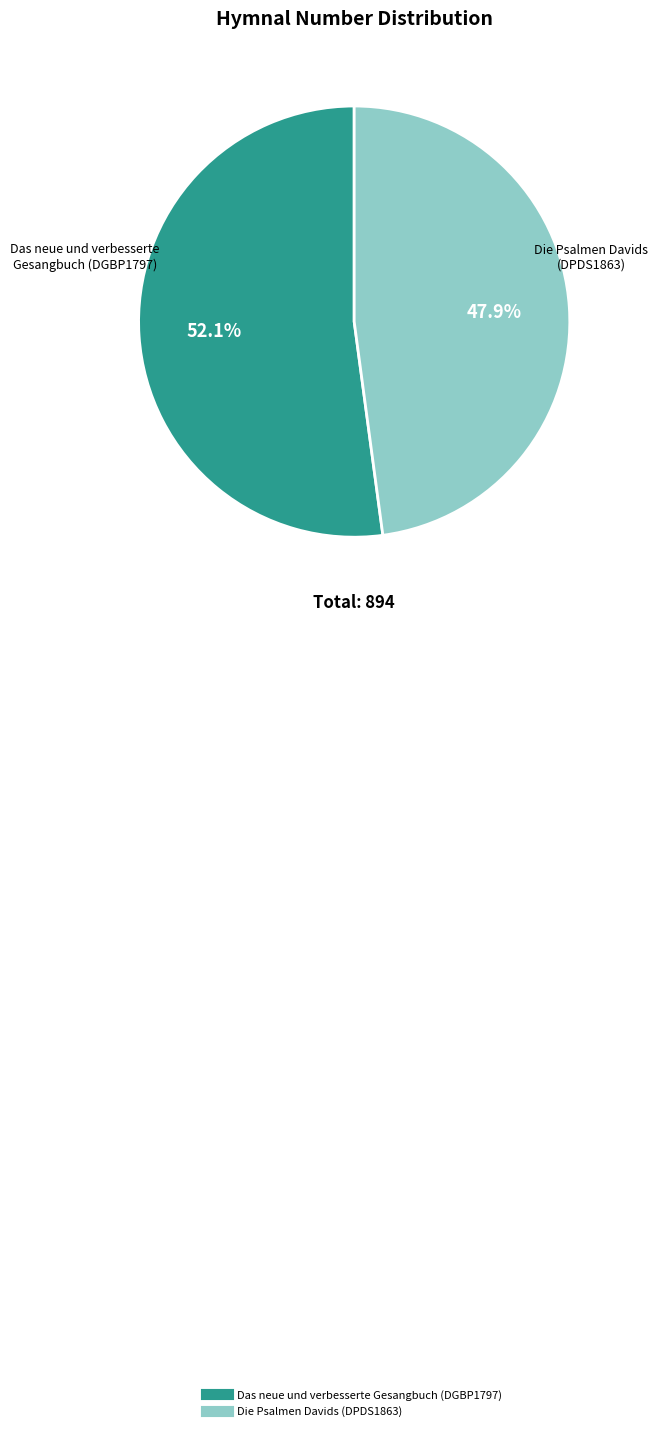

Which category accounts for the majority?

Das neue und verbesserte Gesangbuch (DGBP1797)